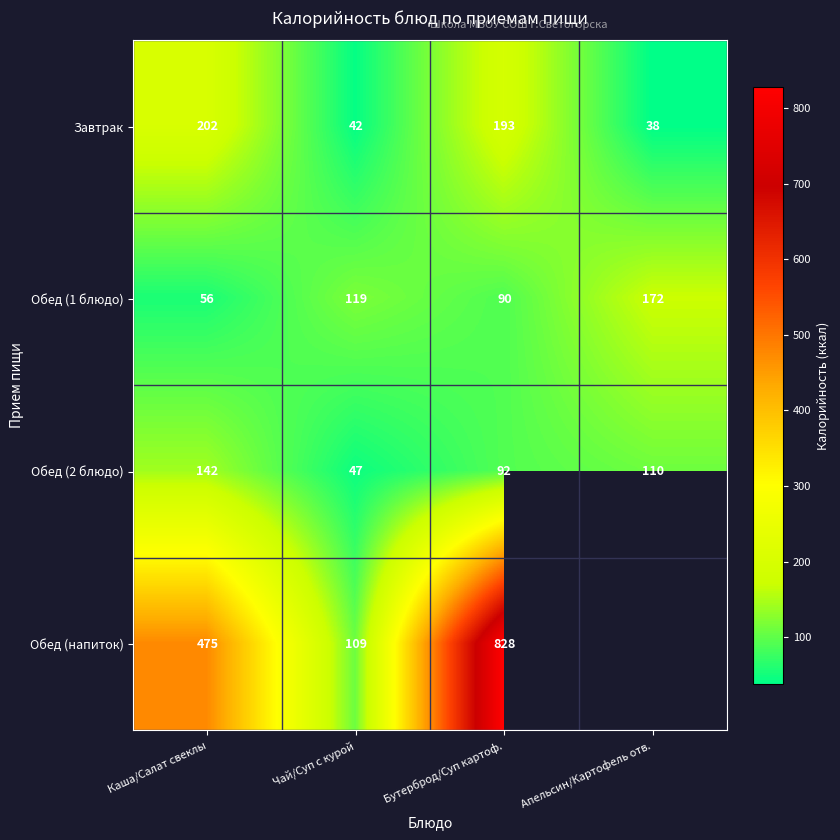

Between Чай/Суп с курой and Бутерброд/Суп картоф., which series saw the biggest shift?

Обед (напиток)